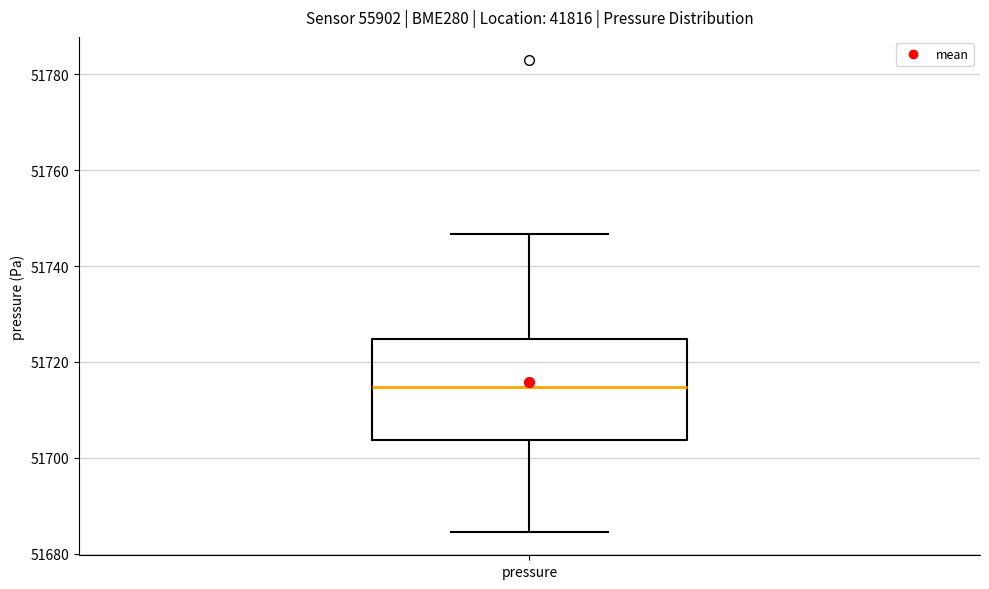

Transcribe this box plot: give where the median line is, the range the box spans, and where the two whiskers end, as read against the y-axis. The values are not printed on the chart, so give them approximately, as read against the axis.

median 51714, box 51704 to 51724, whiskers 51684 to 51746